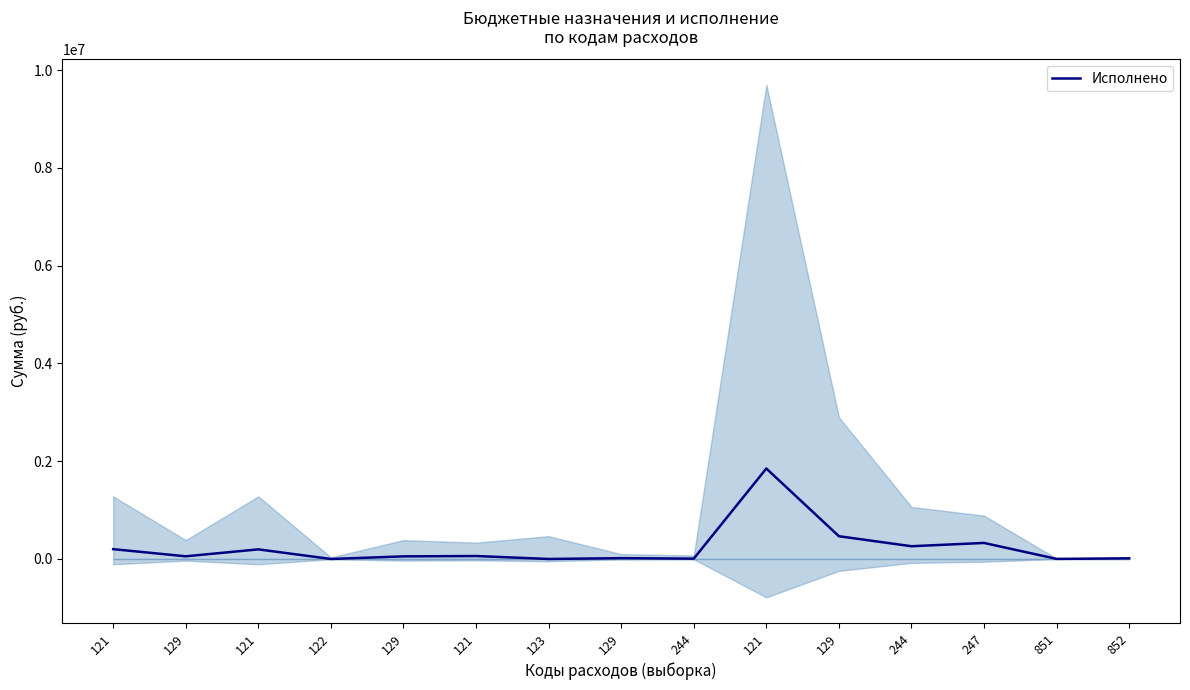

List the labels in order of value, smallest first.

122, 123, 851, 244, 852, 129, 129, 129, 121, 121, 121, 244, 247, 129, 121